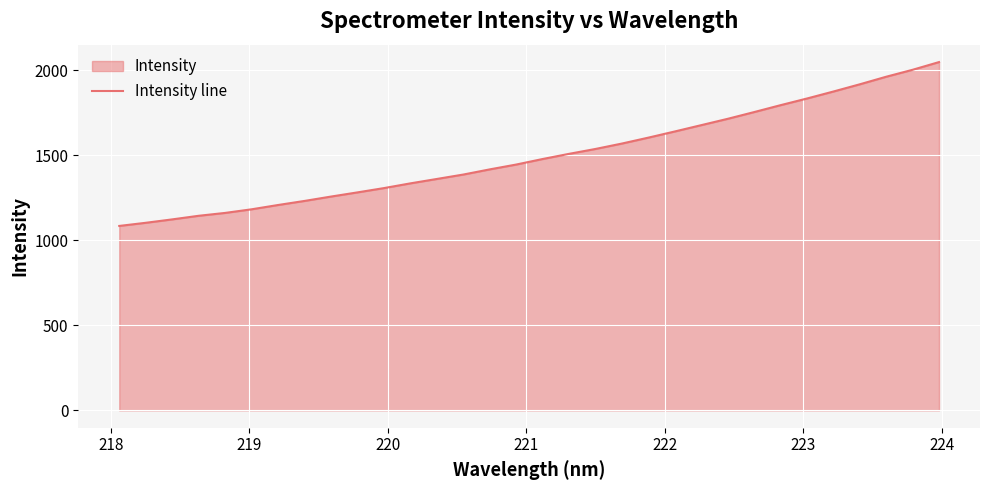

What is the greatest value displayed?

2048.4